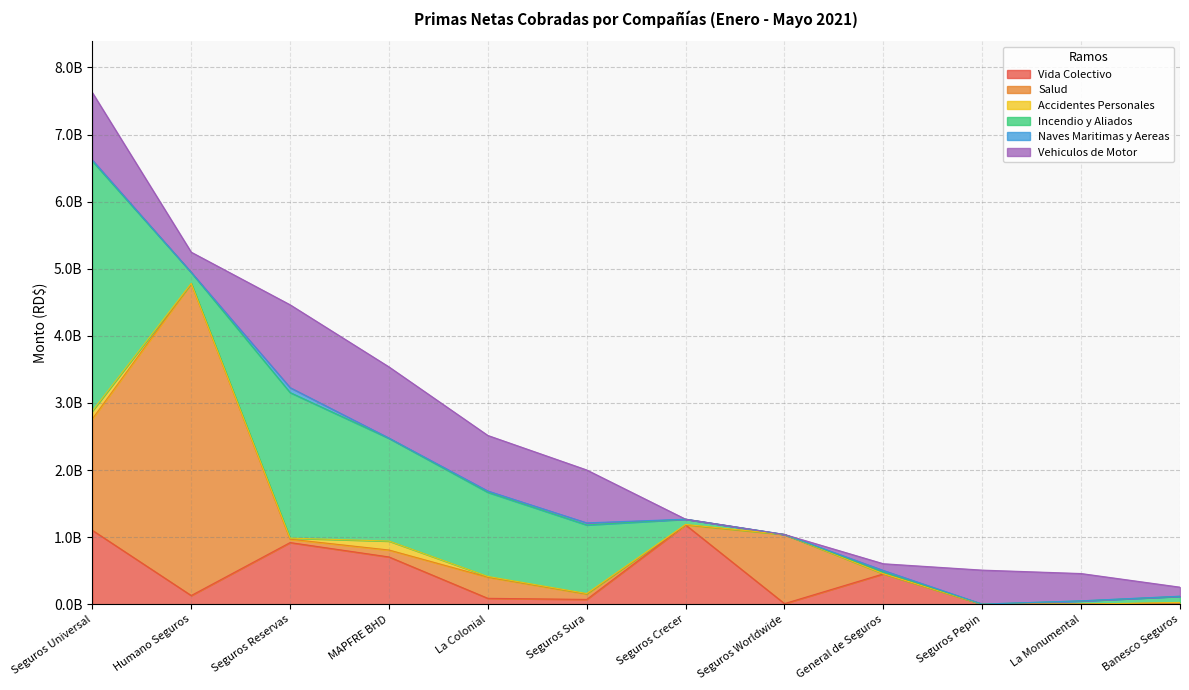

What is the value of the Naves Maritimas y Aereas point at the 12th from the left?

1982878.2